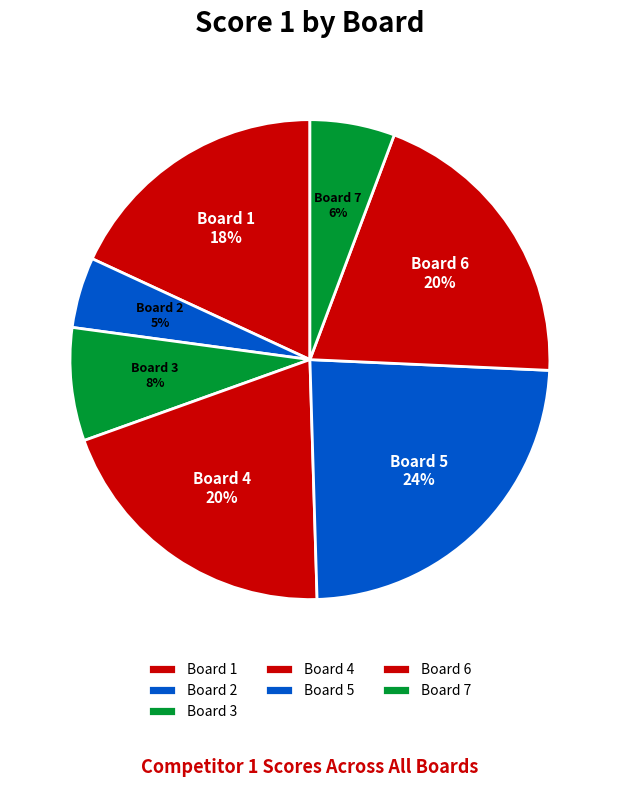

Is there a majority slice in this chart?

No